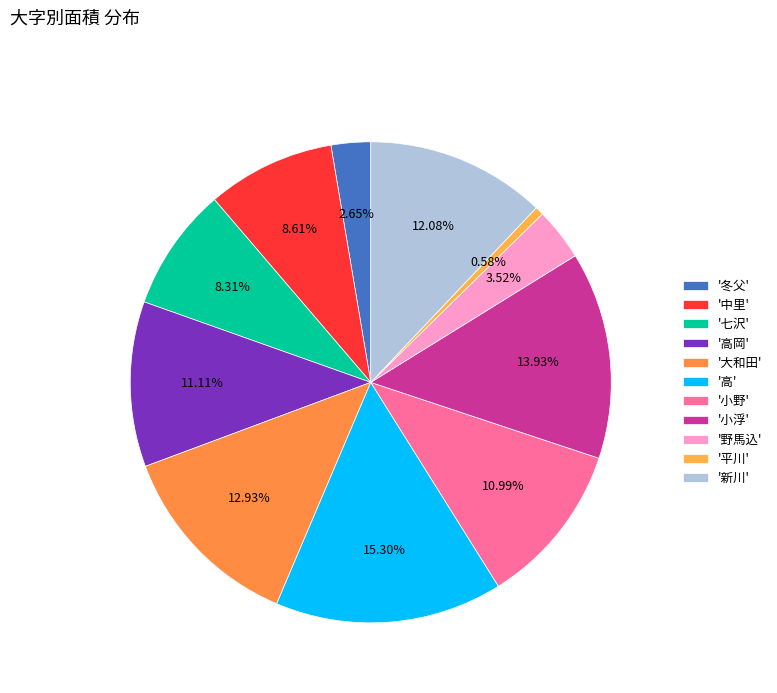

To the nearest percent, what is the difference between the largest and smallest slice percentages?

15%